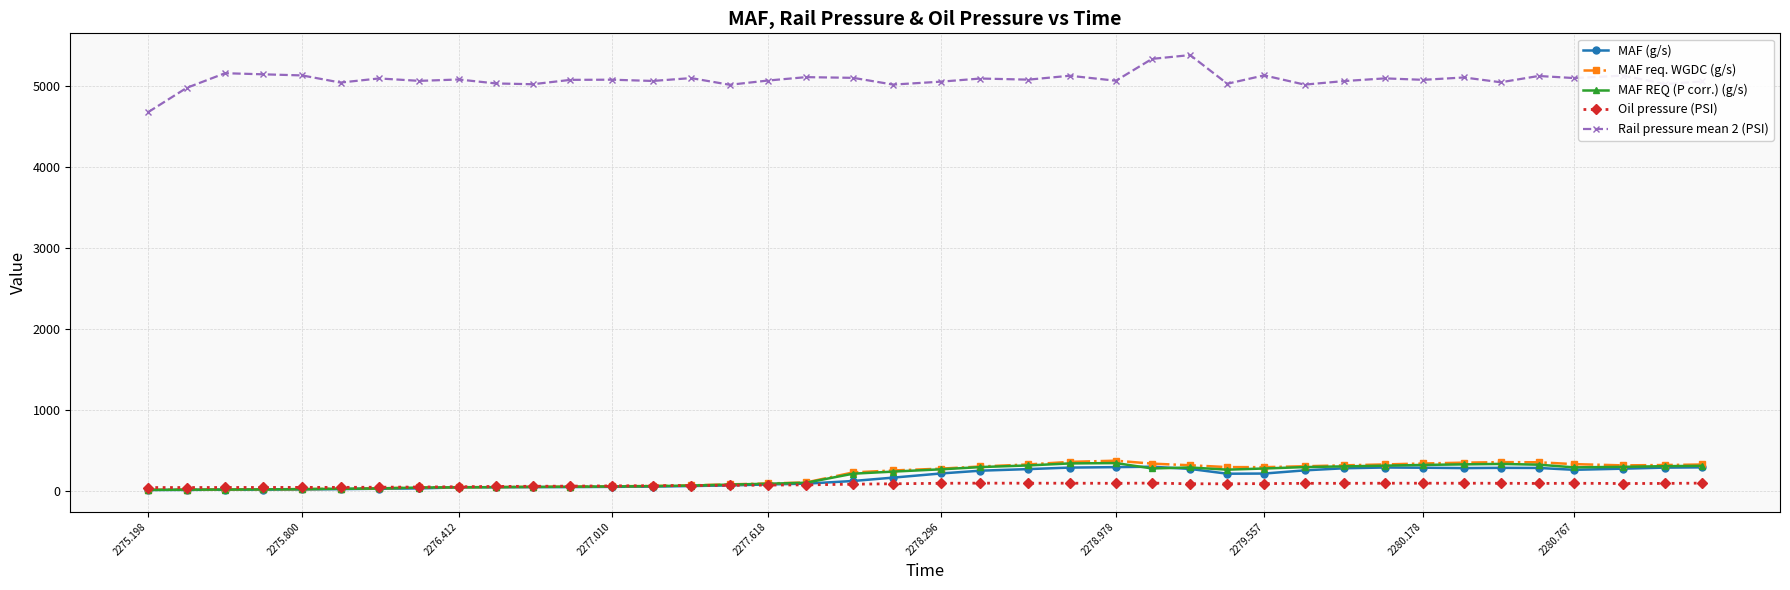

True or false: Rail pressure mean 2 (PSI) and Oil pressure (PSI) cross at least once.

False